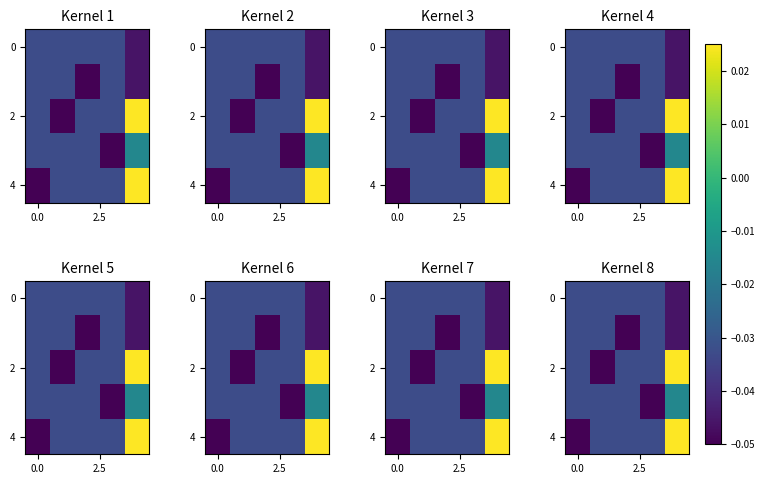

How many data points does each series have?

5